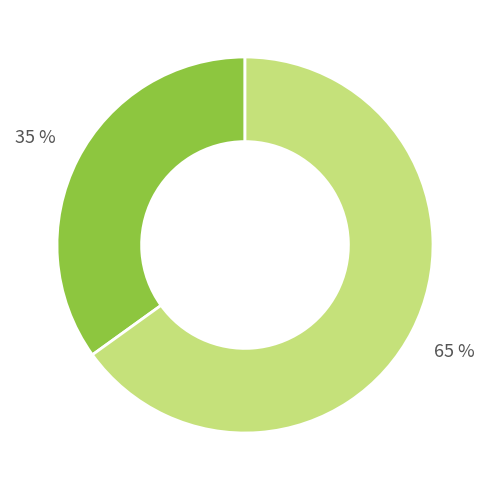

Does any single category account for the majority?

Yes